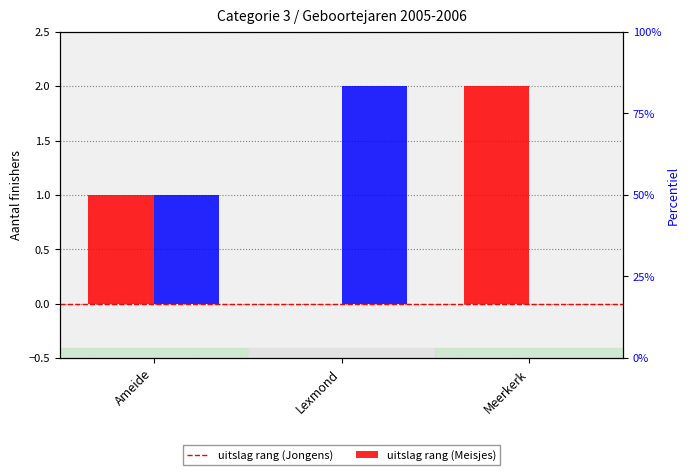

What is the sum of all Meisjes values?

3